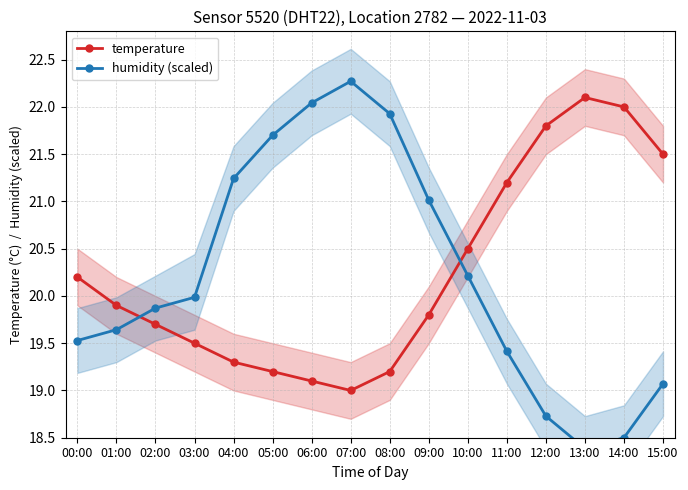

What is the approximate value of temperature at 12:00?

21.8